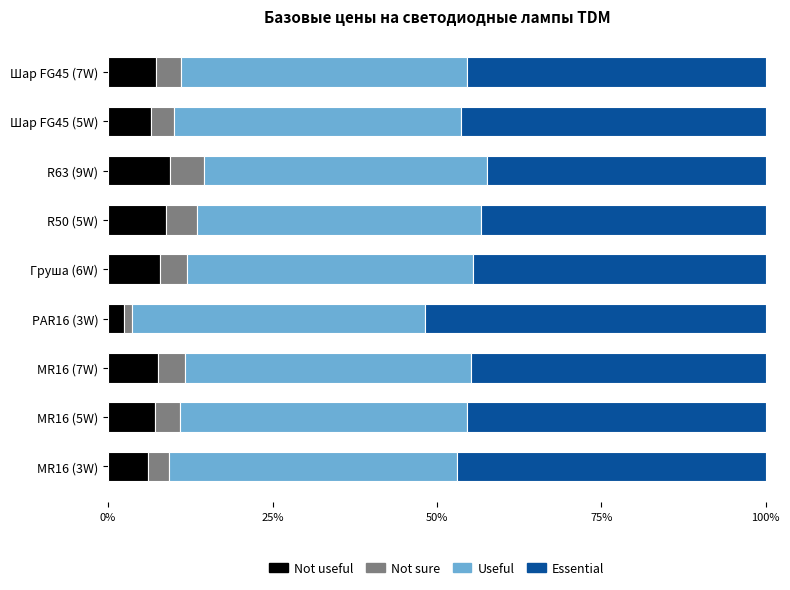

What is the lowest value of the Not useful series?

2.4